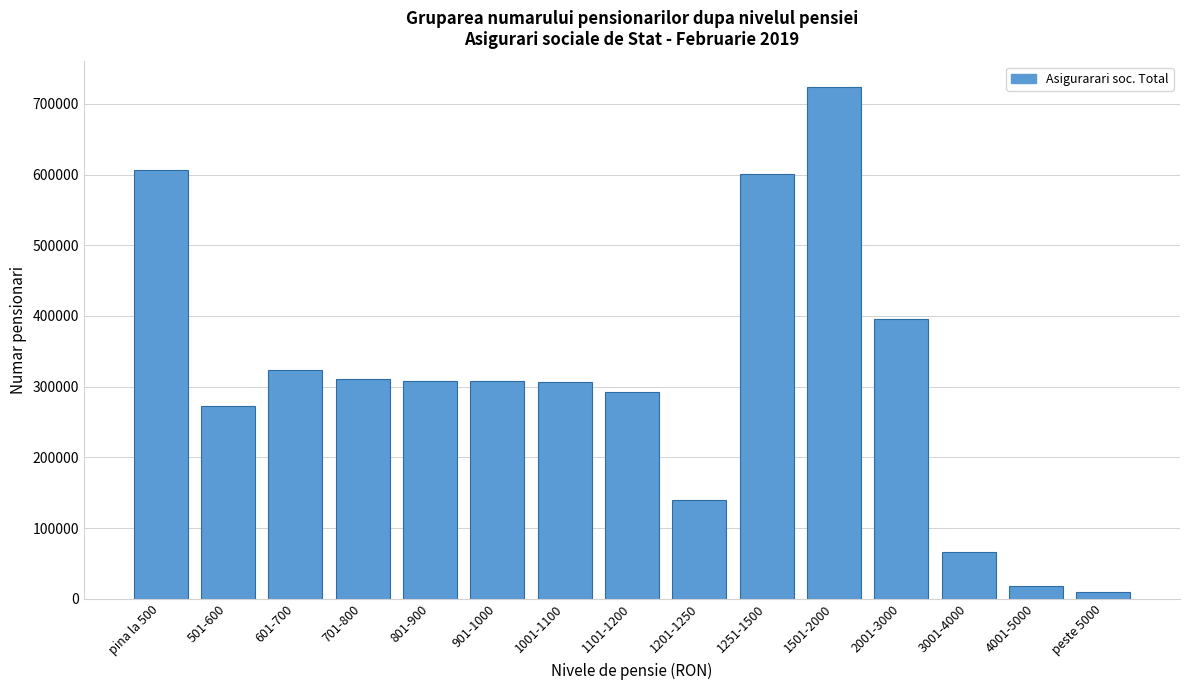

What is the value of the 5th bar from the left?

307731